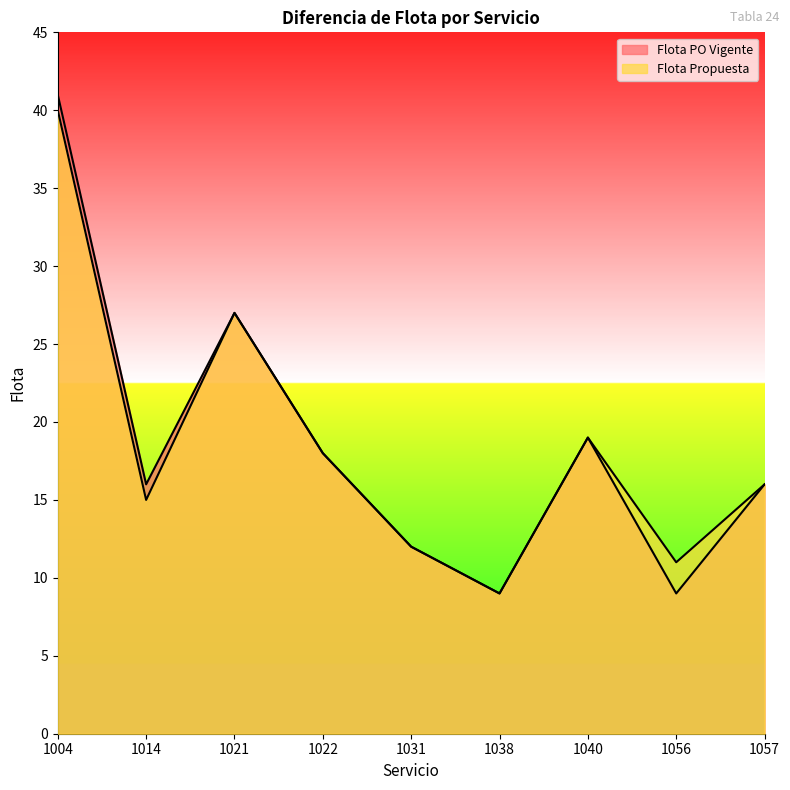

Where does the Flota PO Vigente series first go above 16?

1004